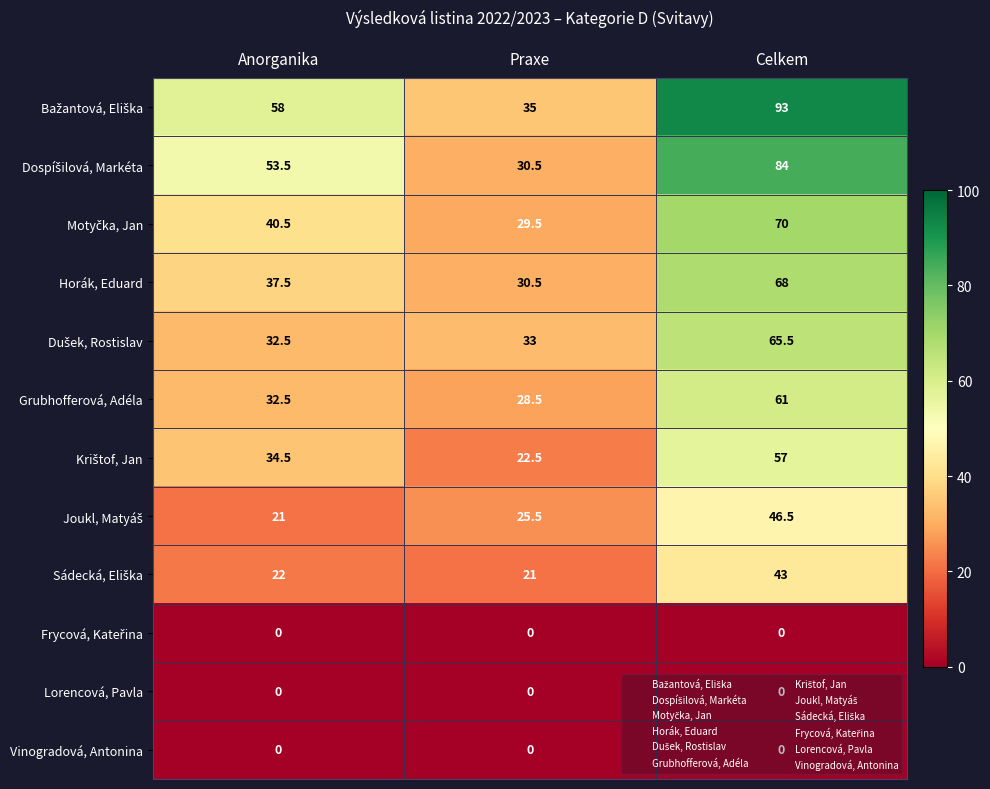

What is the difference between the highest and lowest values at Praxe?

35.0